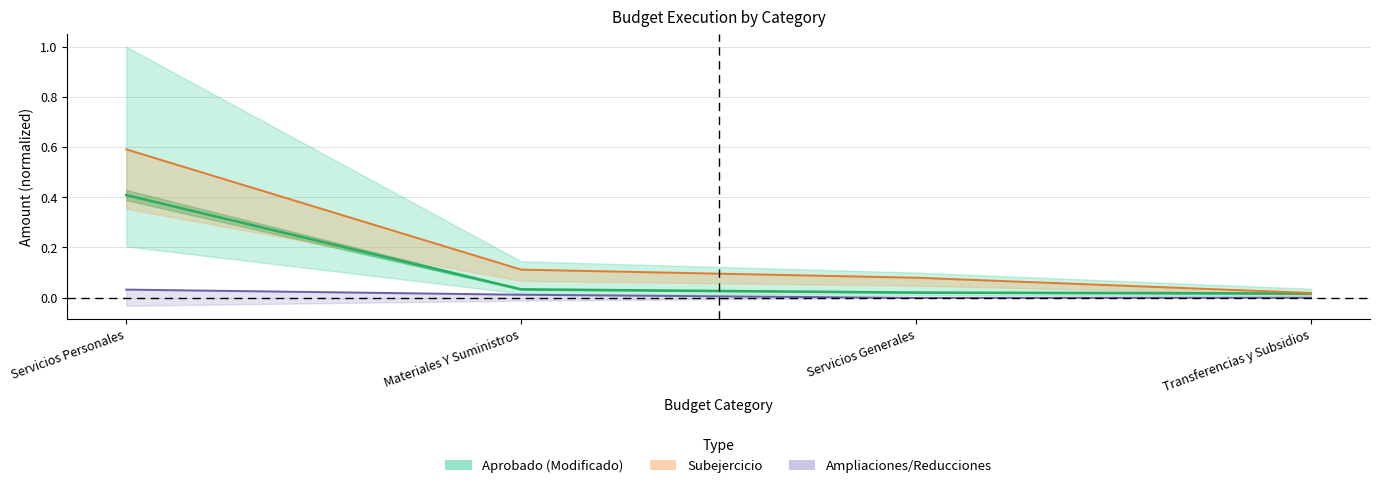

Which category has the highest value in the Devengado series?

Servicios Personales